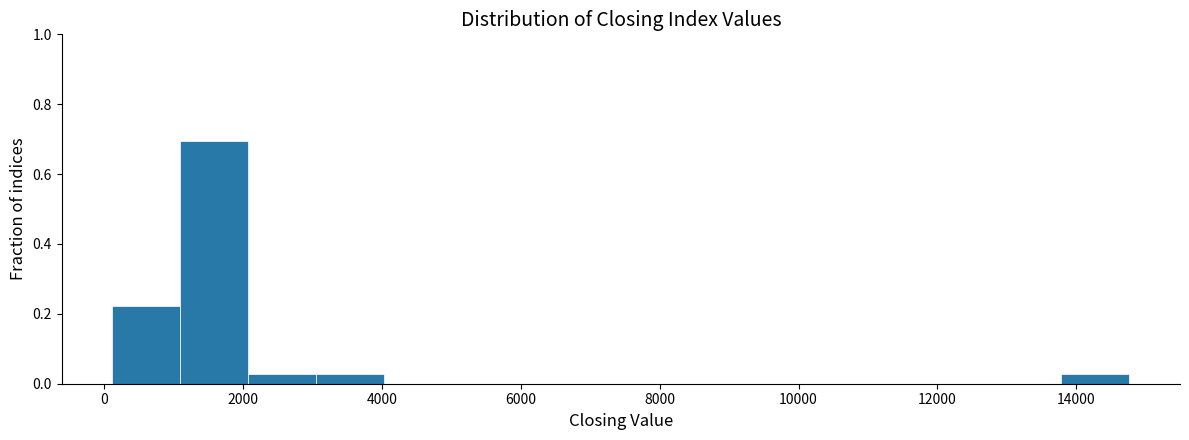

Which range on the x-axis has the tallest bar?

1000 to 2000